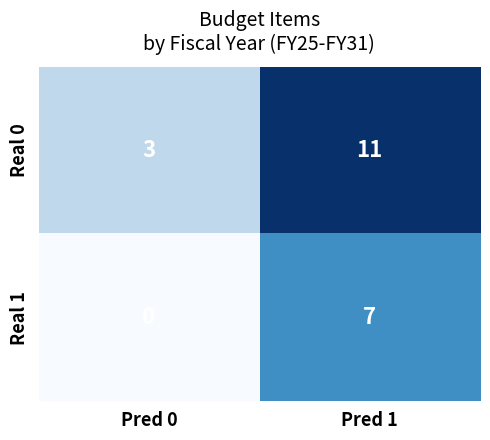

What is the maximum value shown in the chart?

11